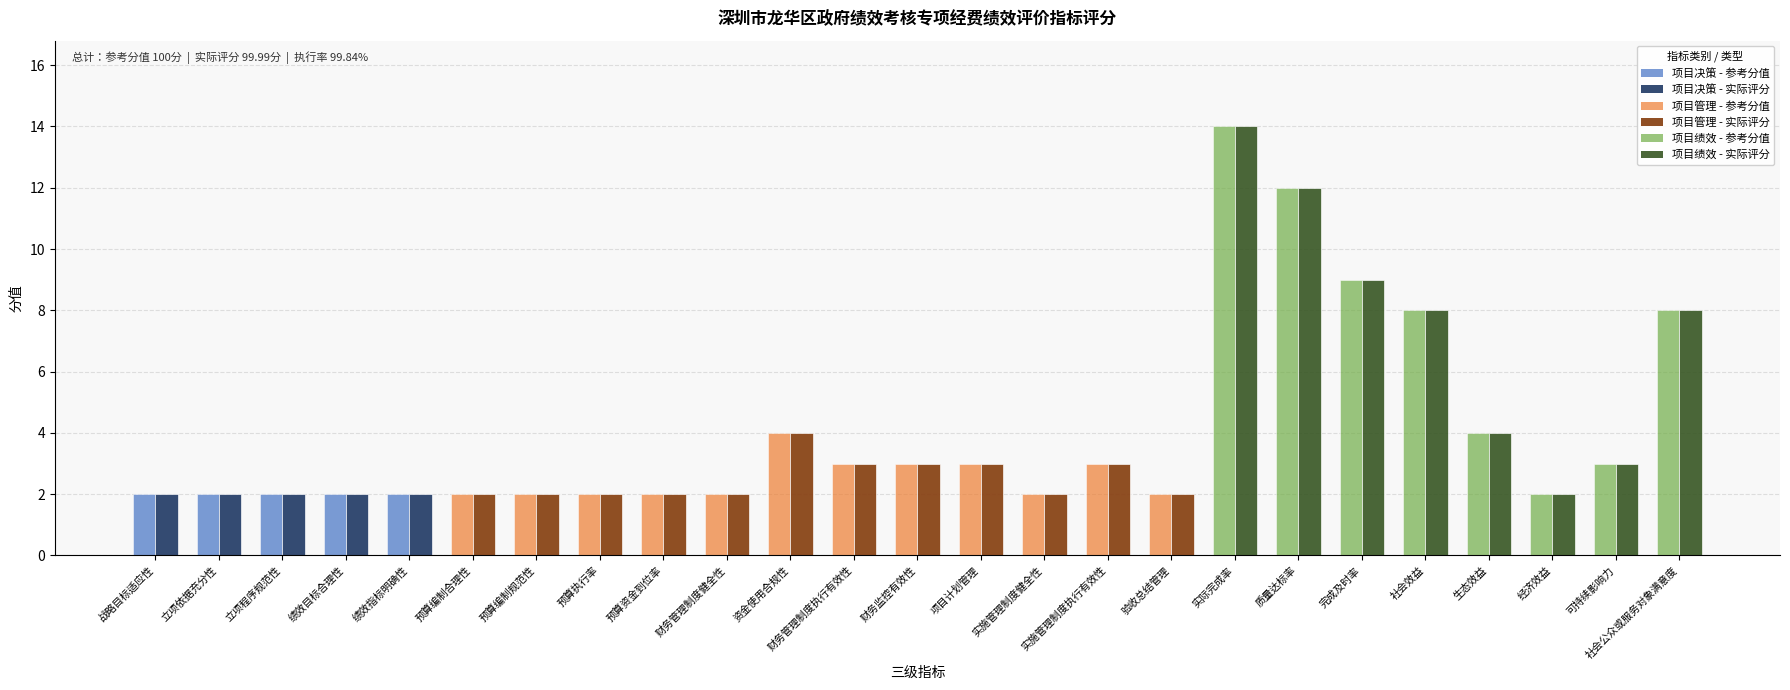

At which category is the sum across all series the highest?

实际完成率